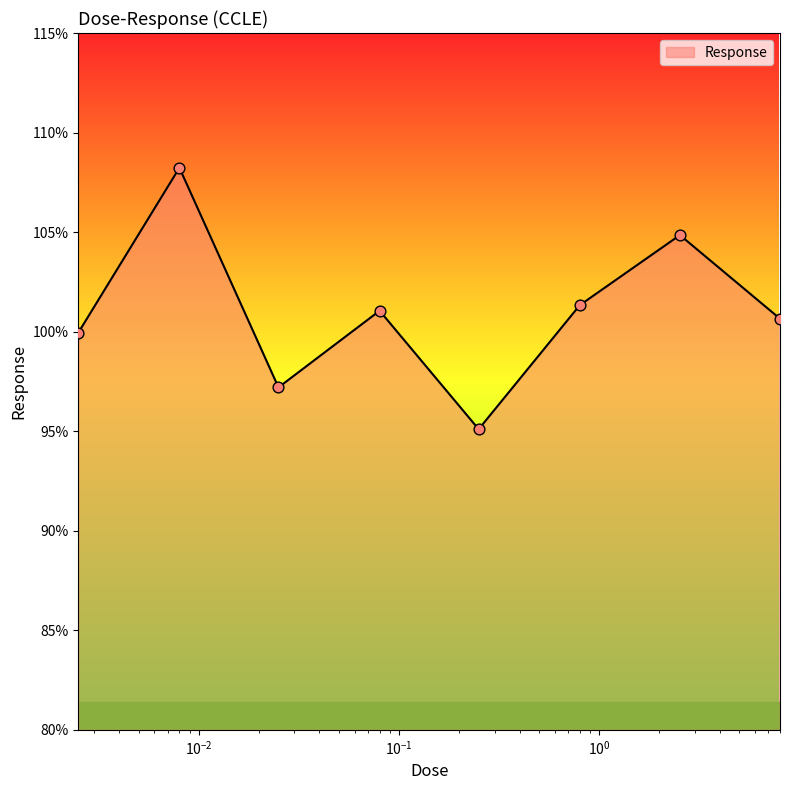

How many interior local valleys (lower than both neighbors) does the data have?

2